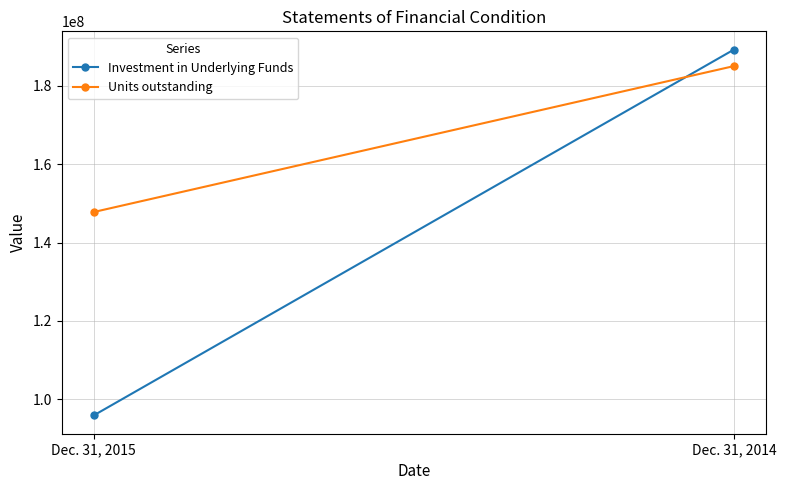

Where is Units outstanding nearest to the value 166441580?

Dec. 31, 2015